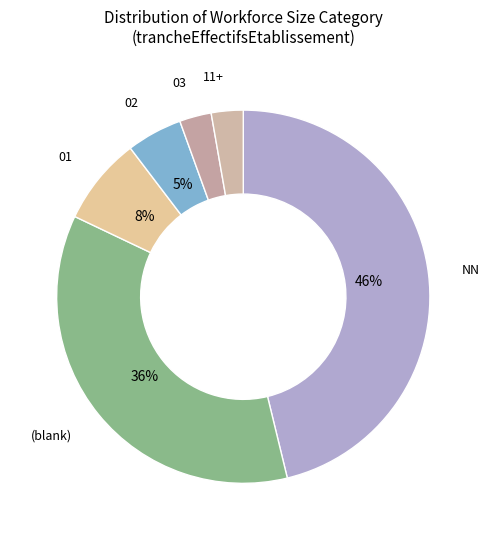

Do 02 and NN together represent more than half of the pie?

Yes